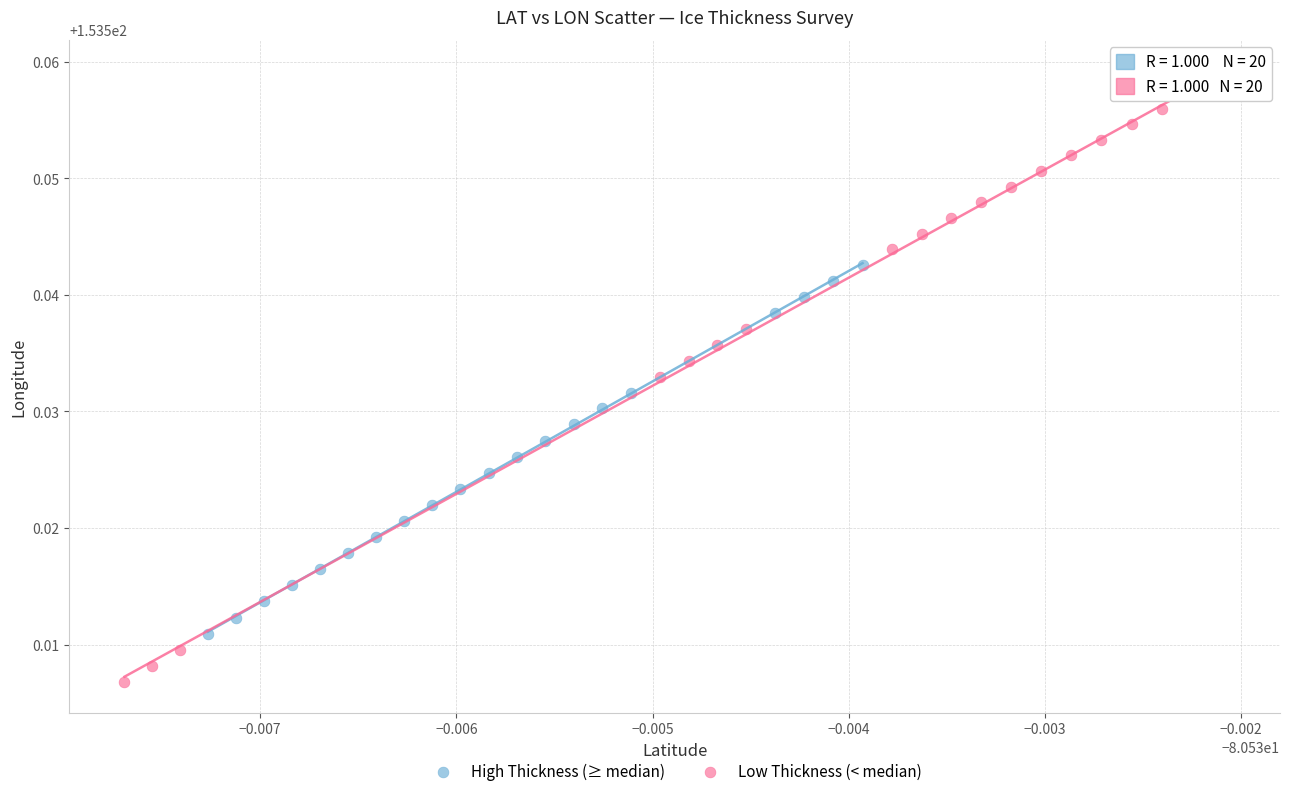

Which series has the largest Y range (max minus min)?

Low Thickness (< median)